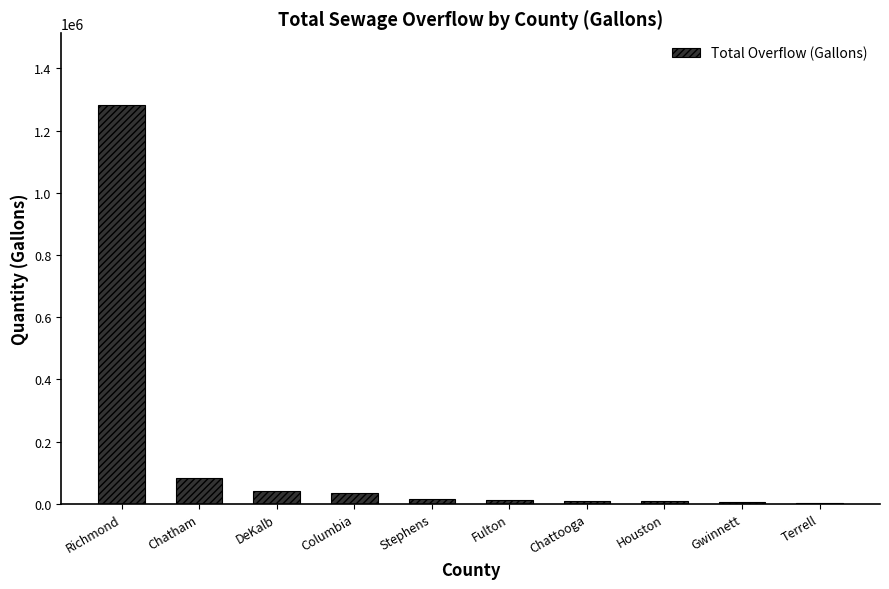

What is the change in value from Richmond to Columbia?

-1246575